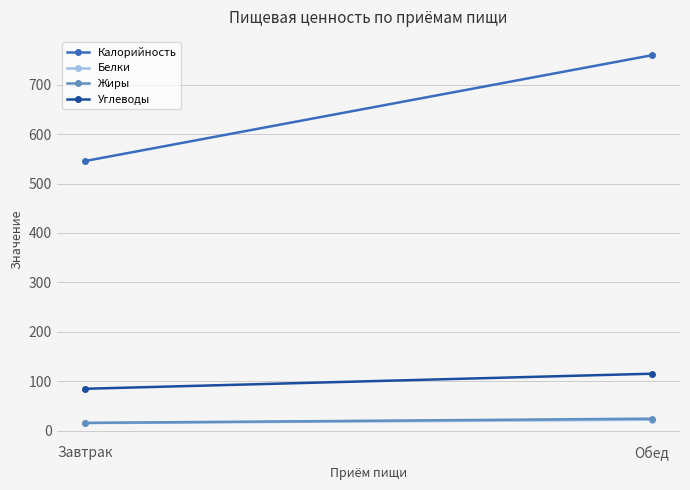

List the labels in order of Жиры value, smallest first.

Завтрак, Обед